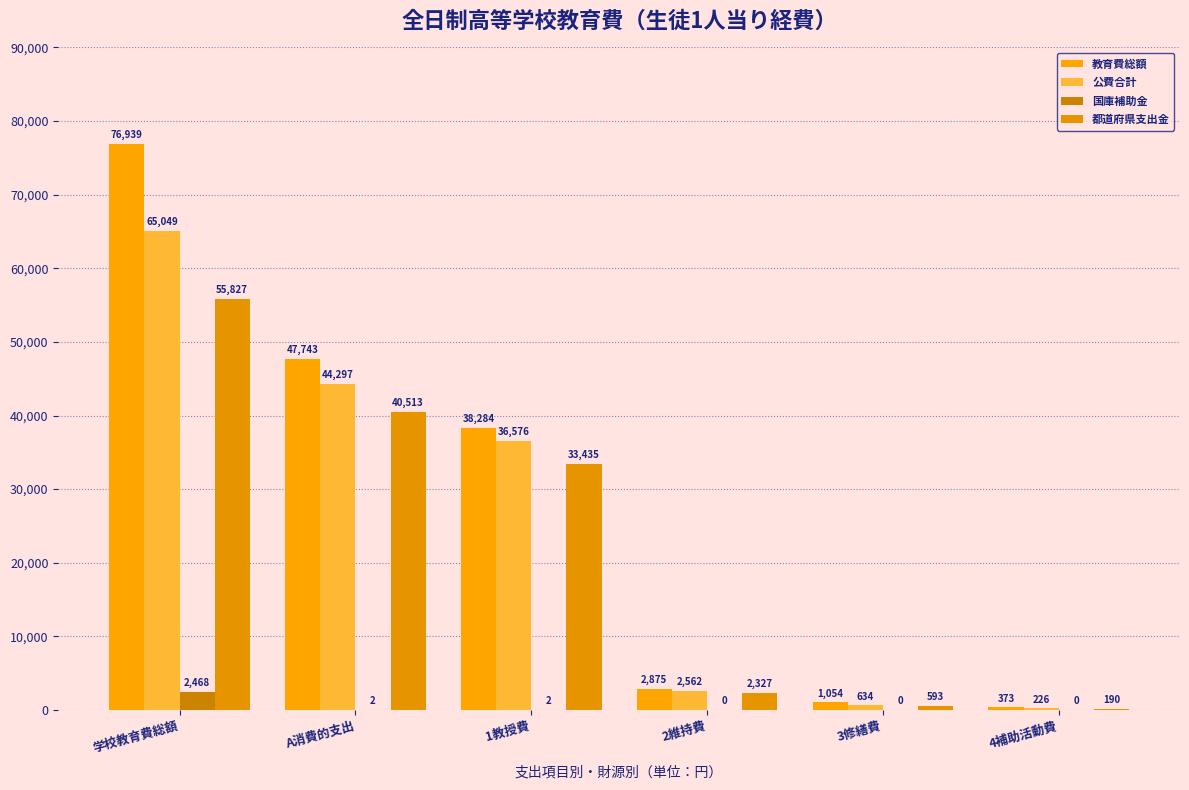

At which label does 都道府県支出金 reach its minimum?

4補助活動費